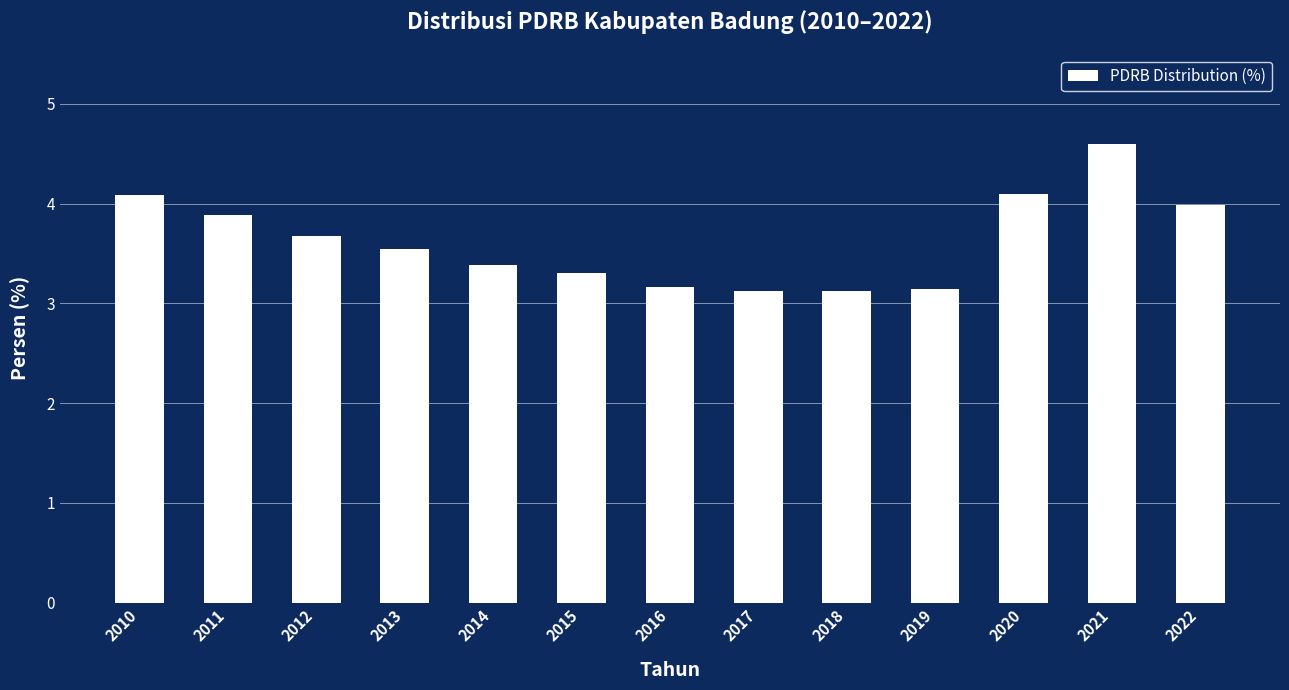

What is the approximate value at 2012?

3.7